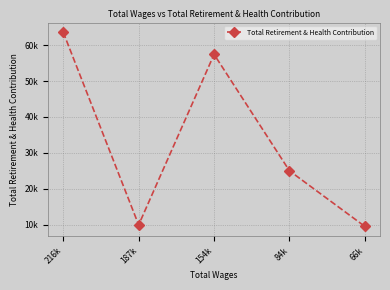

Which category has the lowest value across all series?

66k